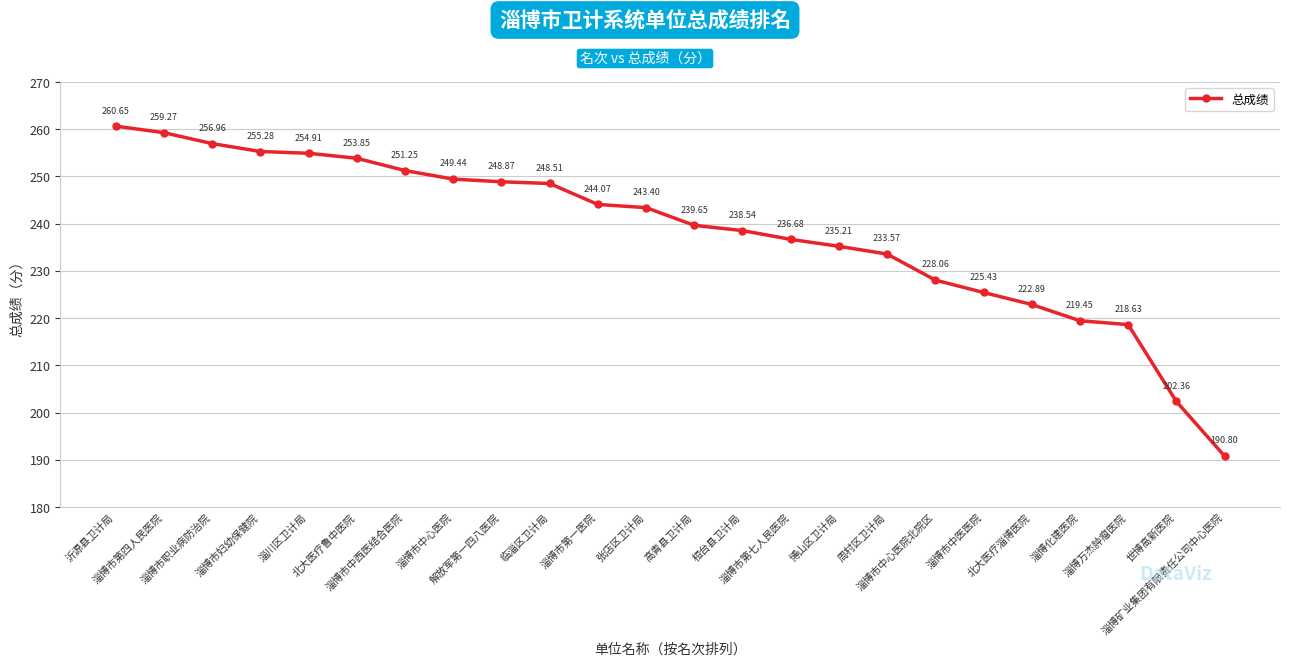

What is the average value?

238.2